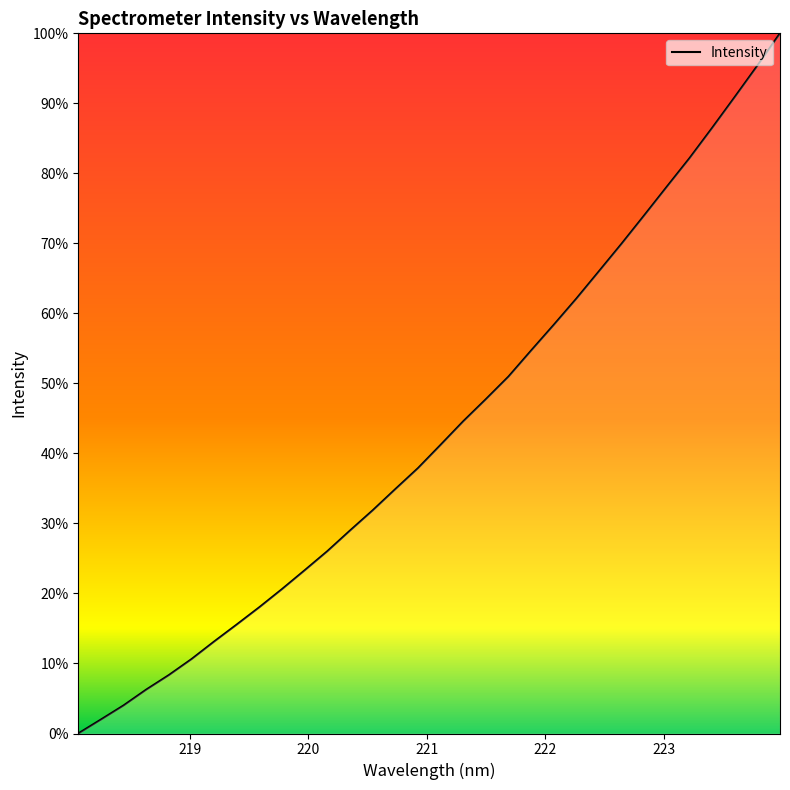

Does the chart have visible grid lines?

No